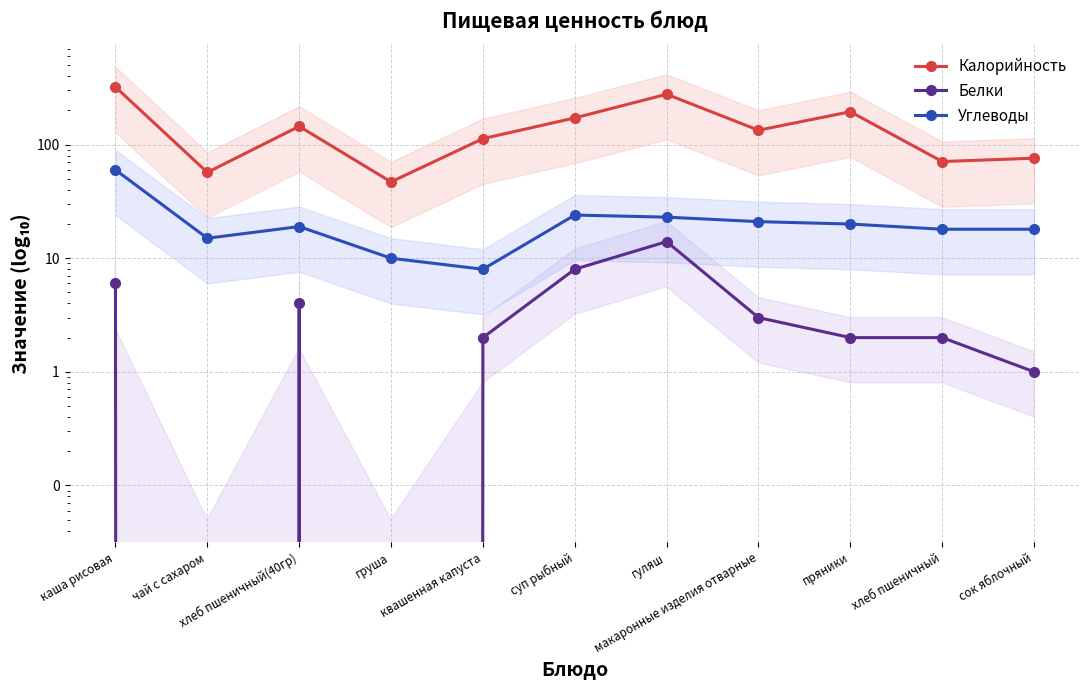

True or false: Углеводы has a value of 19 at хлеб пшеничный(40гр).

True